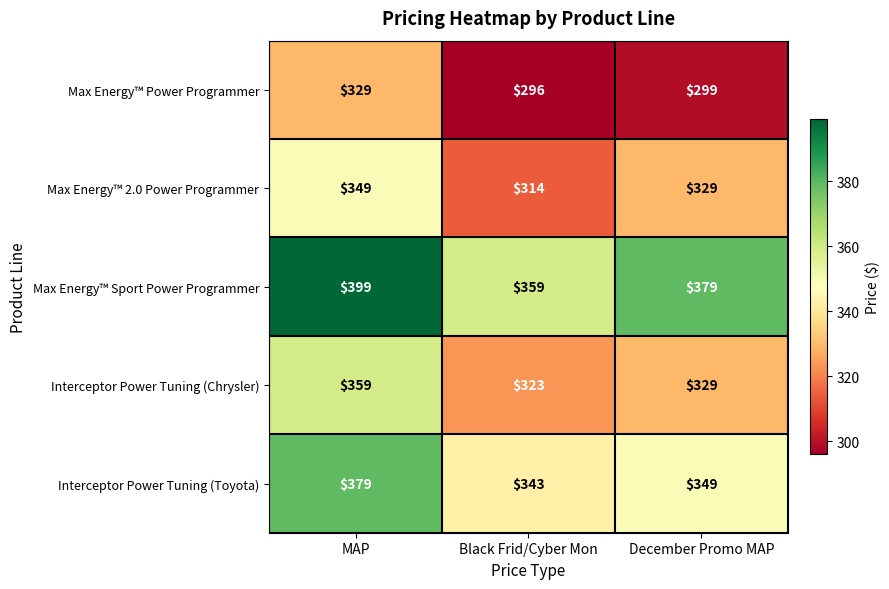

Reading left to right, transcribe all the data shown in this chart.

Max Energy™ Power Programmer: 329	296	299
Max Energy™ 2.0 Power Programmer: 349	314	329
Max Energy™ Sport Power Programmer: 399	359	379
Interceptor Power Tuning (Chrysler): 359	323	329
Interceptor Power Tuning (Toyota): 379	343	349